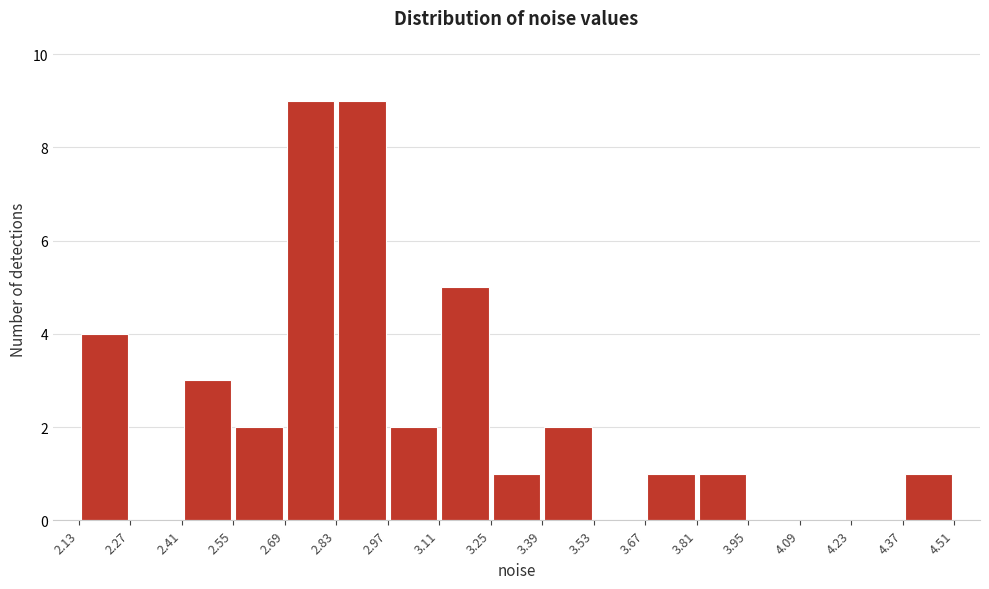

Reading left to right, list every bar in this chart as the range it spans on the x-axis followed by its height. The values are not printed on the chart, so give them approximately, as read against the axis.

2.13 to 2.27: 4
2.27 to 2.41: 0
2.41 to 2.55: 3
2.55 to 2.69: 2
2.69 to 2.83: 9
2.83 to 2.97: 9
2.97 to 3.11: 2
3.11 to 3.25: 5
3.25 to 3.39: 1
3.39 to 3.53: 2
3.53 to 3.67: 0
3.67 to 3.81: 1
3.81 to 3.95: 1
3.95 to 4.09: 0
4.09 to 4.23: 0
4.23 to 4.37: 0
4.37 to 4.51: 1